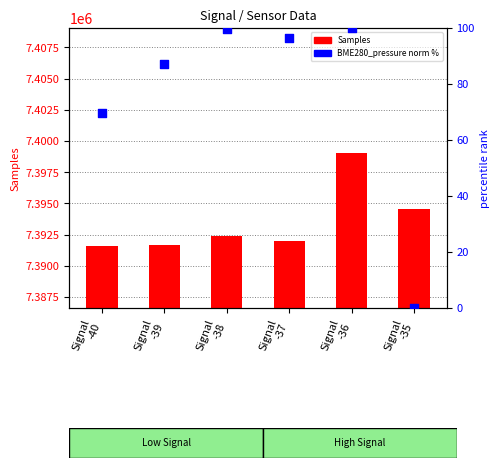

At how many categories does at least one series exceed 2222347?

6